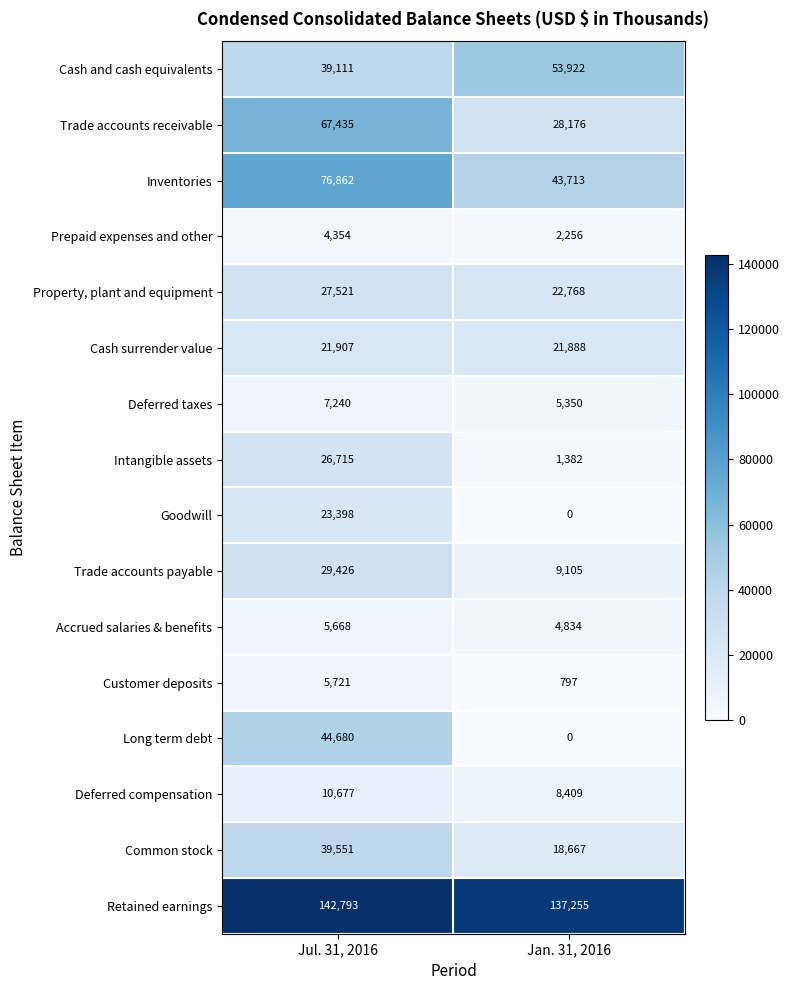

Is the value of Property, plant and equipment at Jul. 31, 2016 greater than the value of Customer deposits at Jul. 31, 2016?

Yes